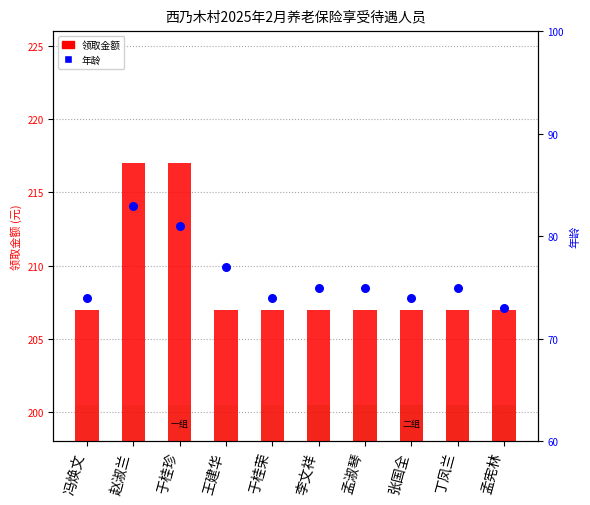

Which series reaches the minimum Y coordinate?

年龄